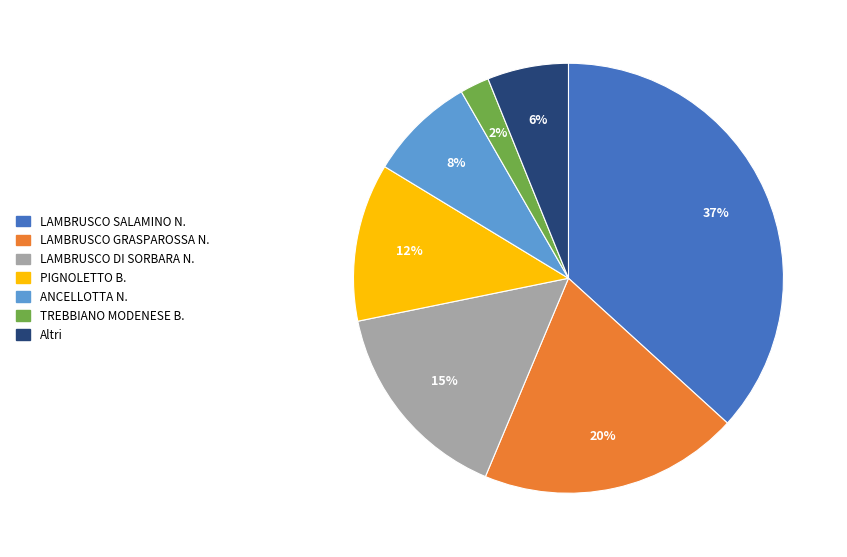

Approximately how many times larger is the value at PIGNOLETTO B. compared to ANCELLOTTA N.?

1.5